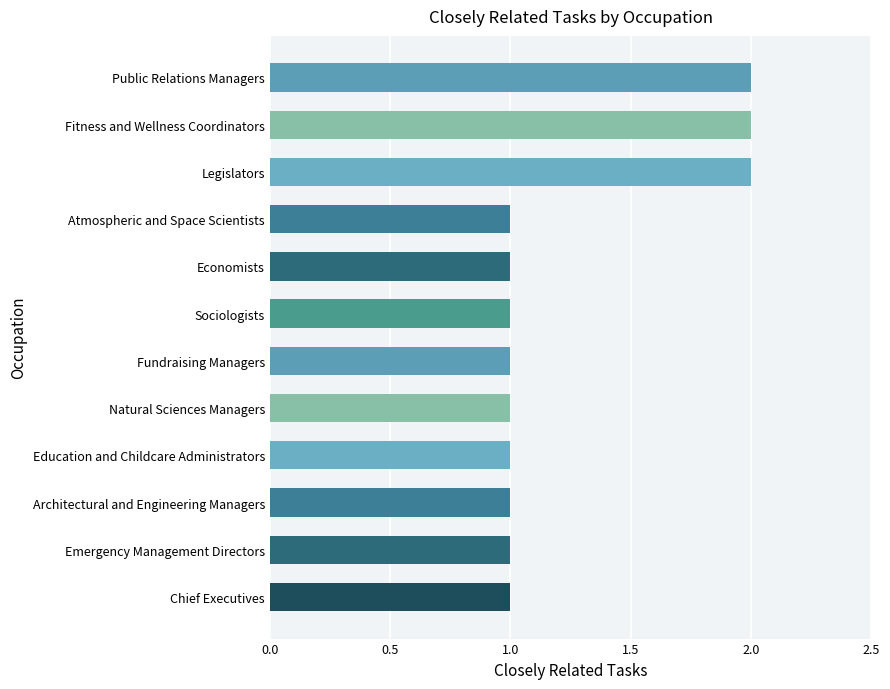

What is the label of the 8th bar from the top?

Natural Sciences Managers